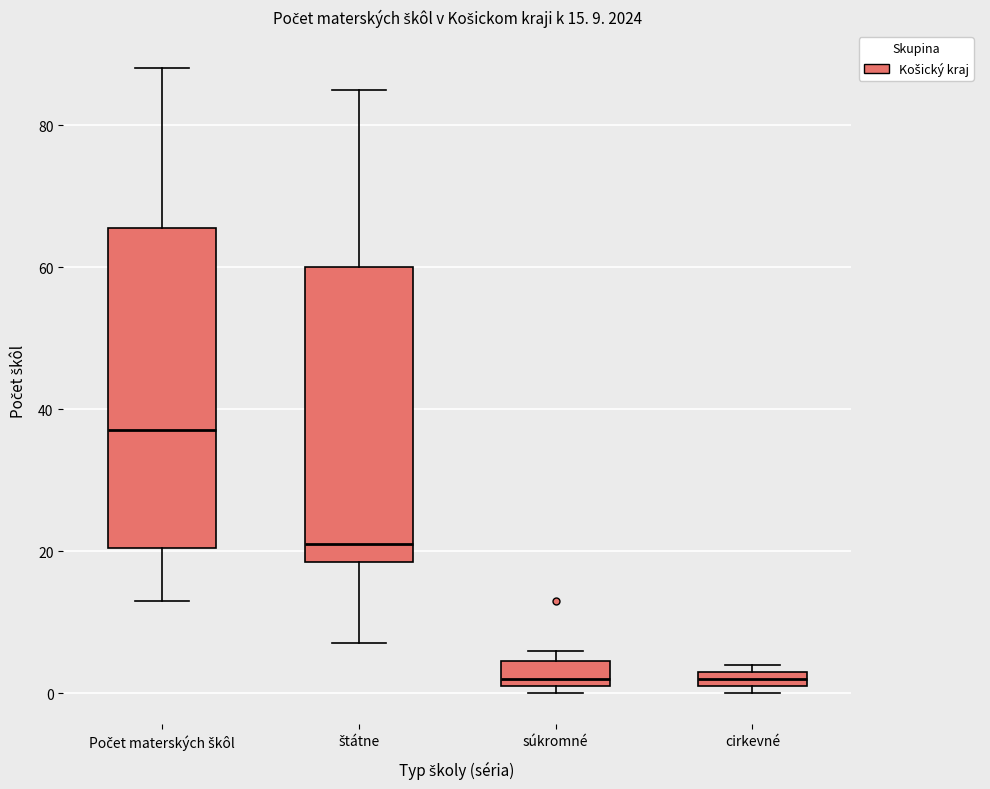

Which box is the tallest, from its lower edge to its upper edge?

Počet materských škôl